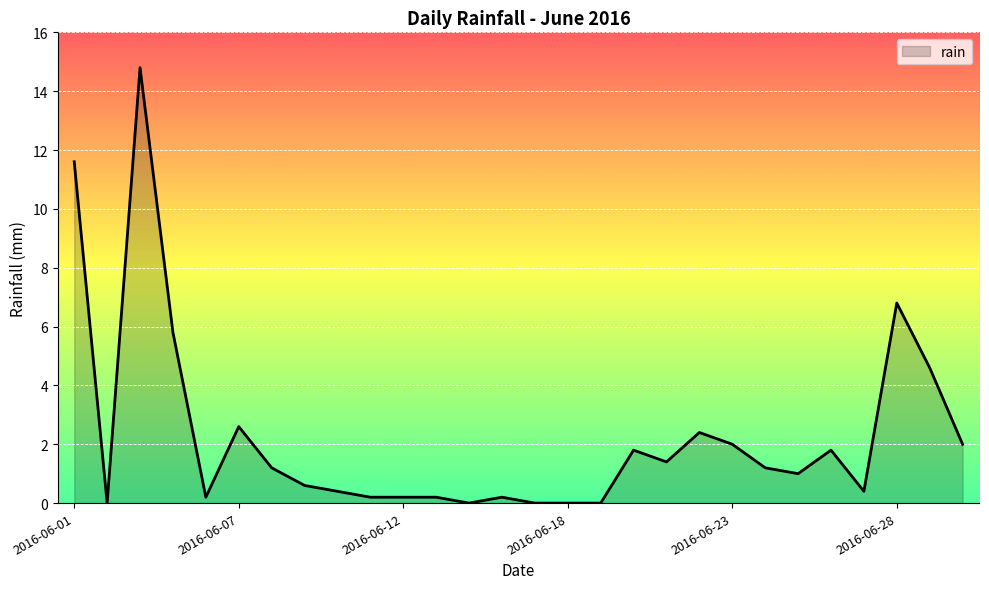

Count the number of categories in the chart.

28